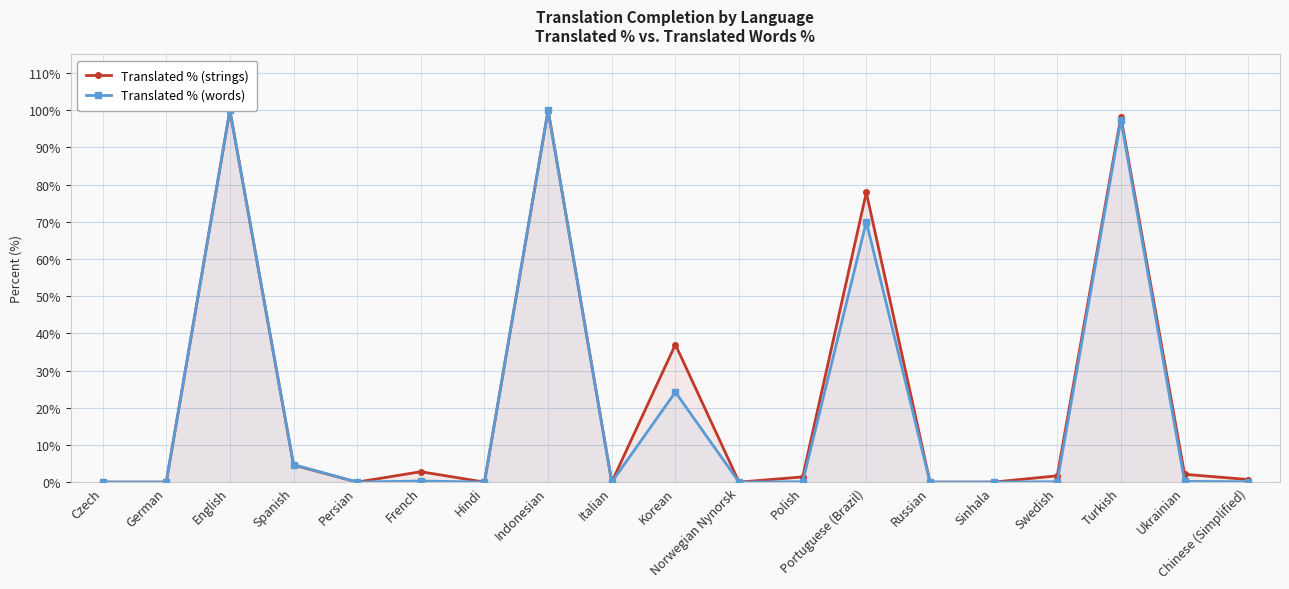

What is the sum of the Translated % (words) values at Polish and Hindi?

0.1